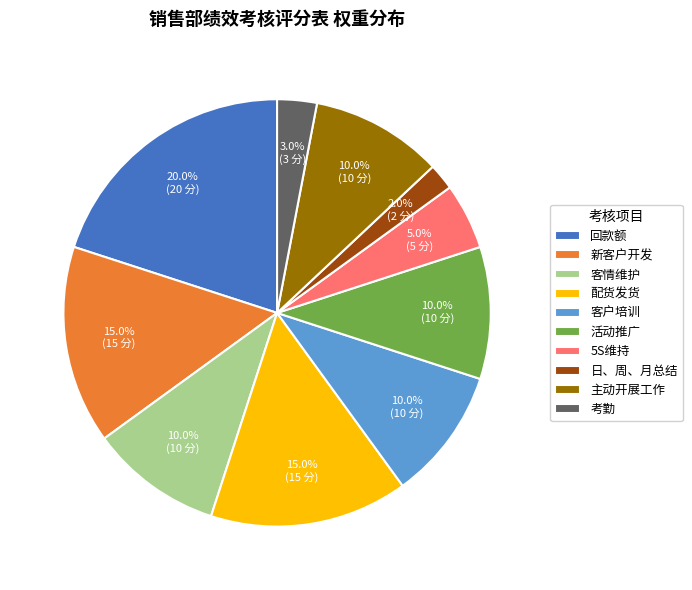

To the nearest percent, what is the difference between the largest and smallest slice percentages?

18%